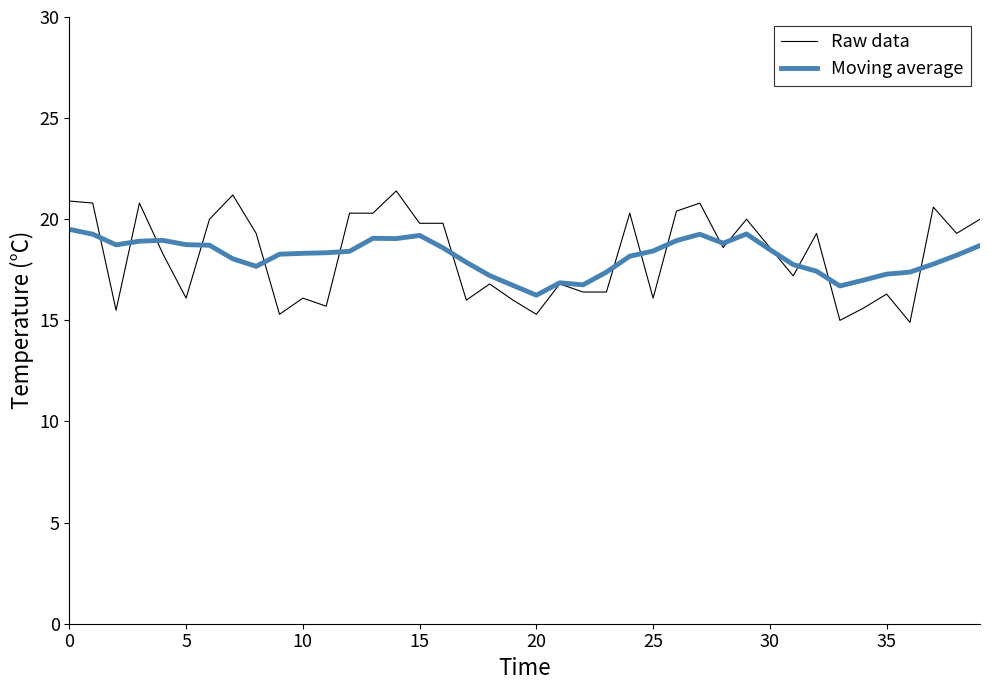

Which series has the widest spread of values?

Raw data